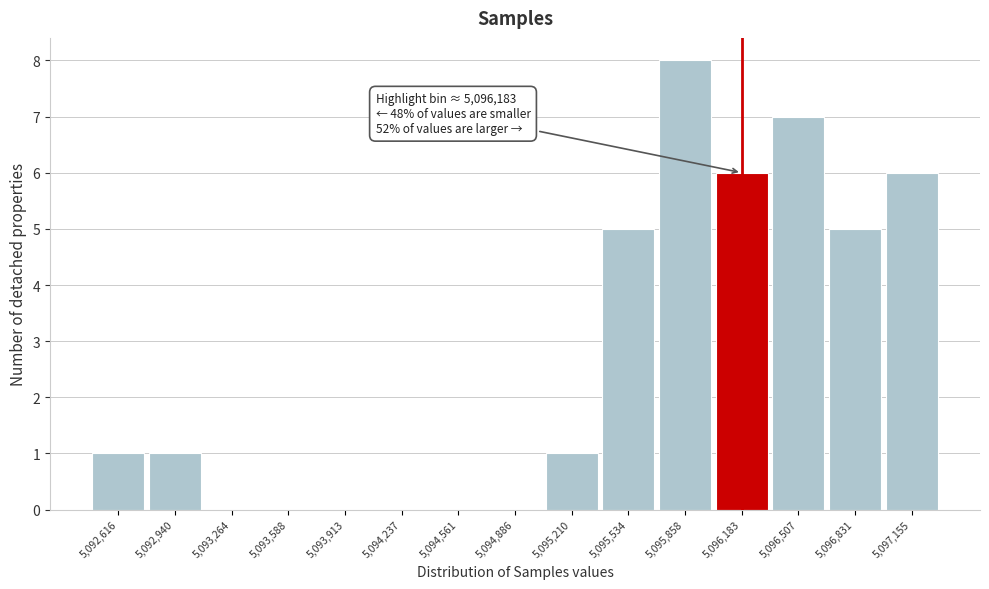

Over which range of the x-axis is the bar tallest?

5095700 to 5096000